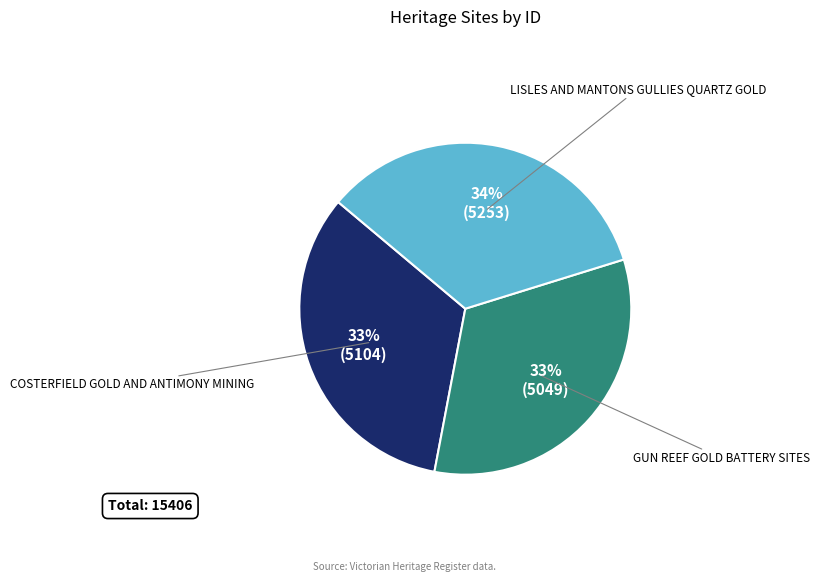

Count the number of slices in the pie.

3